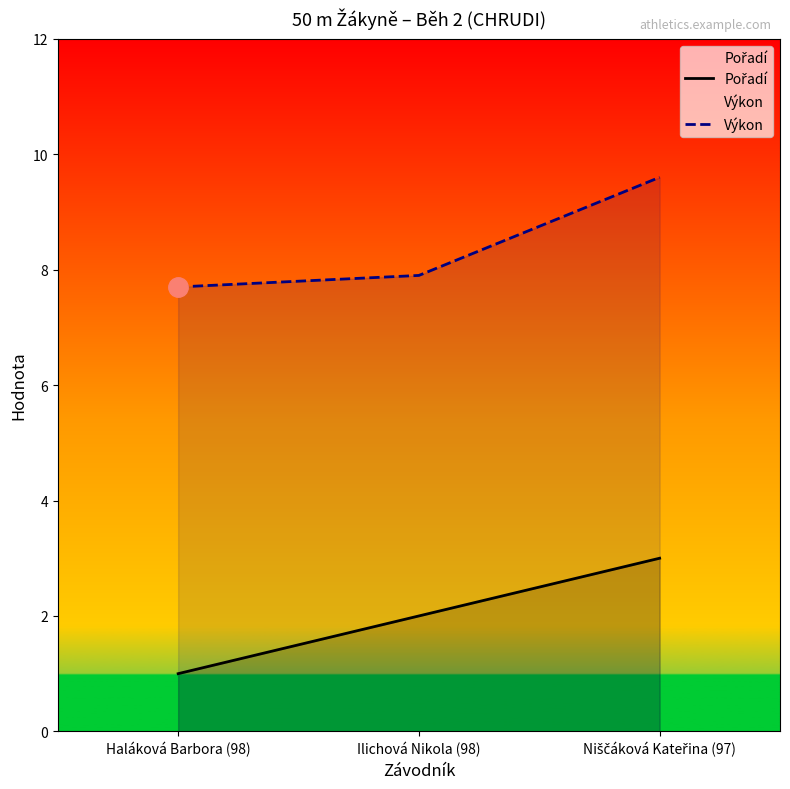

What is the difference between the maximum and minimum values in the Pořadí series?

2.0